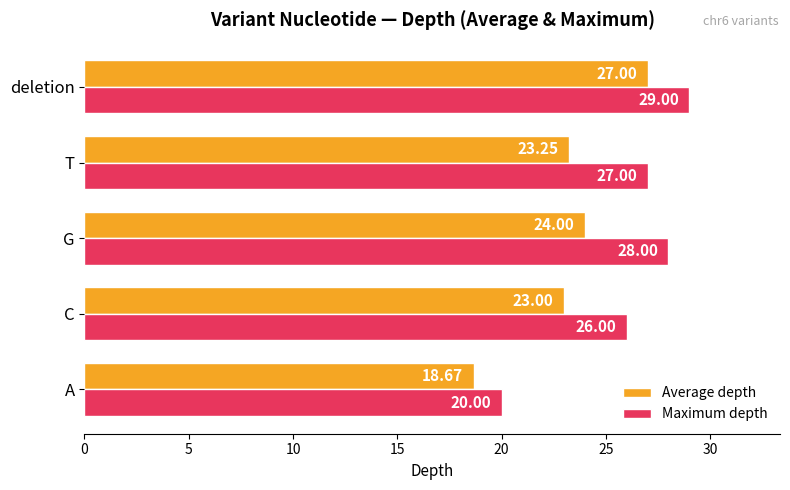

Rank the series by their average value, from highest to lowest.

Maximum depth, Average depth